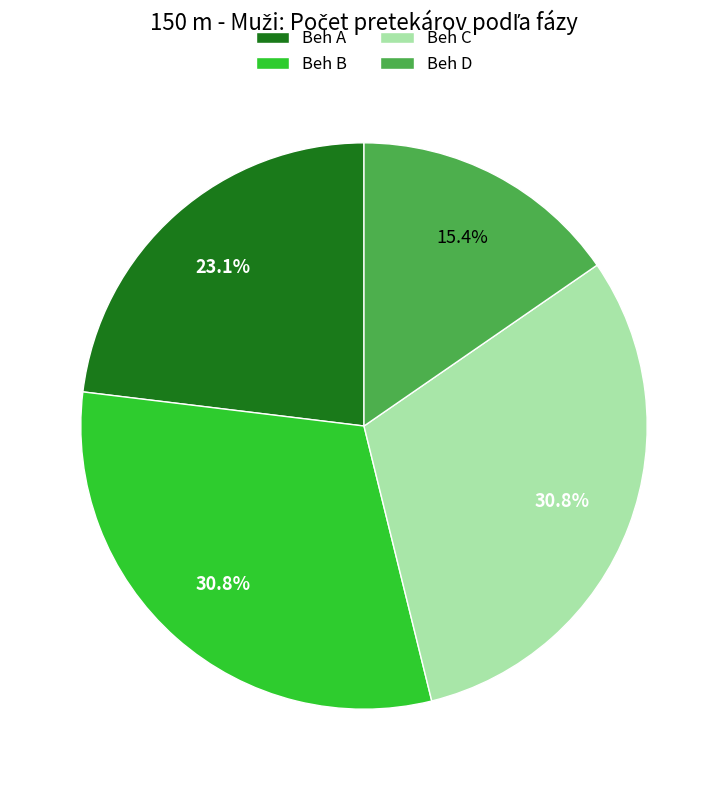

Is there any slice that represents more than half of the pie?

No